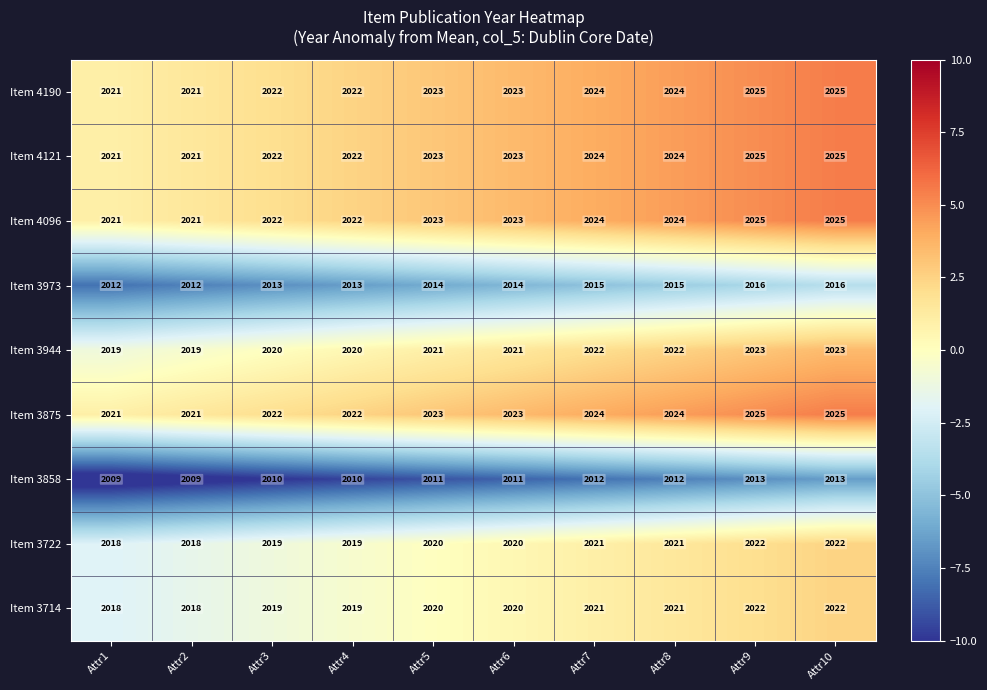

What is the minimum value shown in the chart?

2009